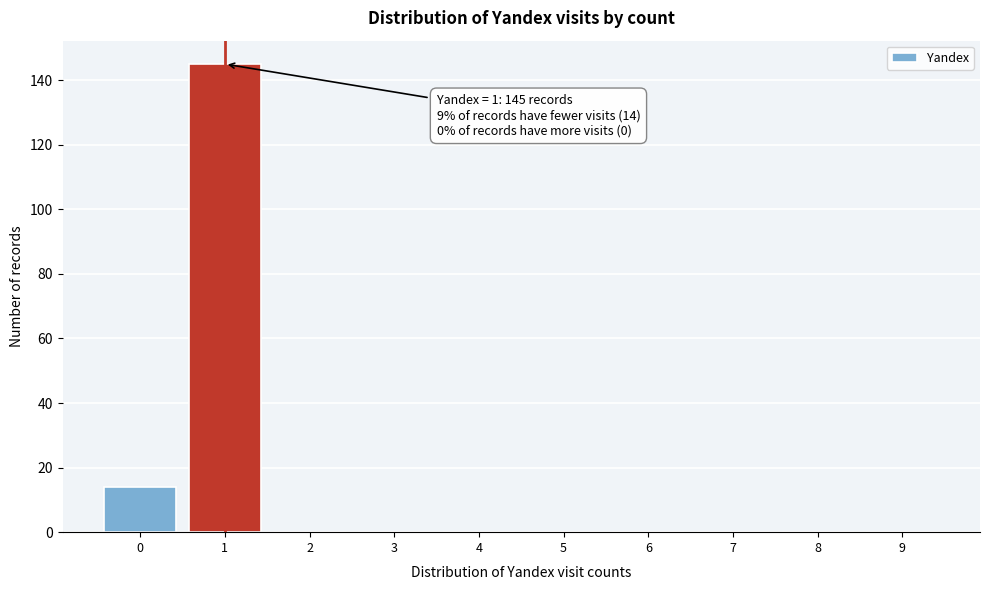

Reading left to right, list all the values displayed in this chart.

0=14	1=145	2=0	3=0	4=0	5=0	6=0	7=0	8=0	9=0